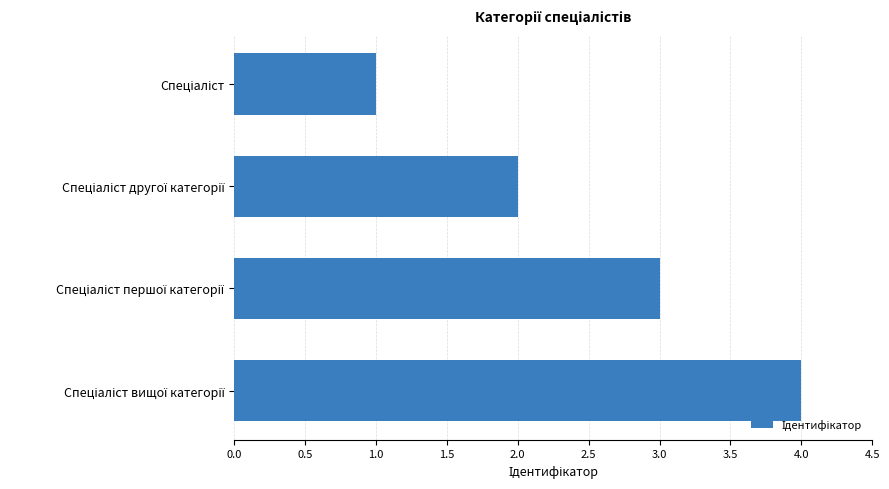

What is the greatest value displayed?

4